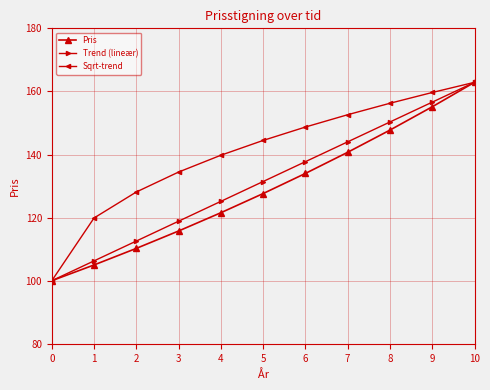

At which label is Trend (lineær) closest to 131?

5